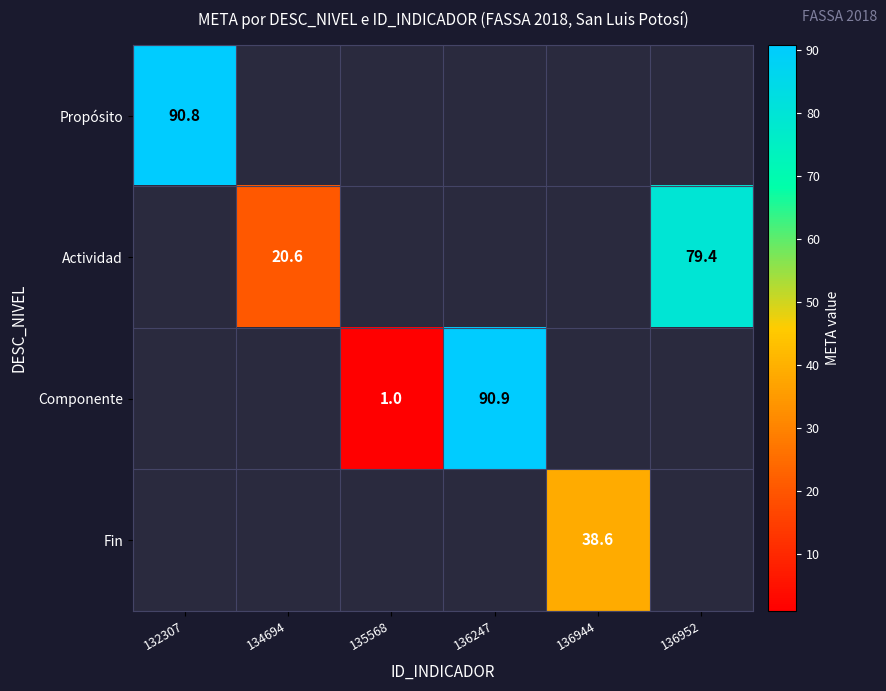

Between 135568 and 134694, which is larger?

134694